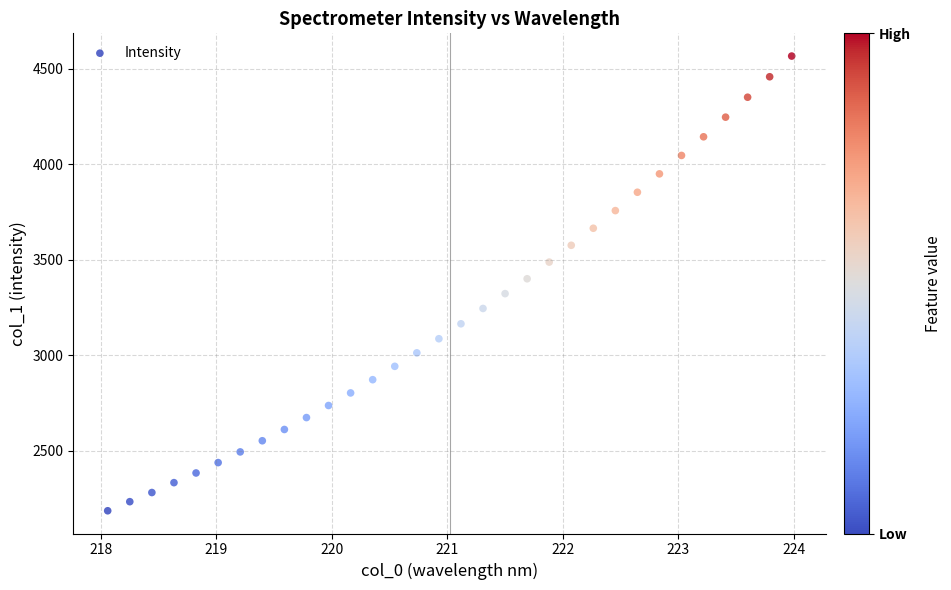

What is the range of Y values (max minus min)?

2379.7